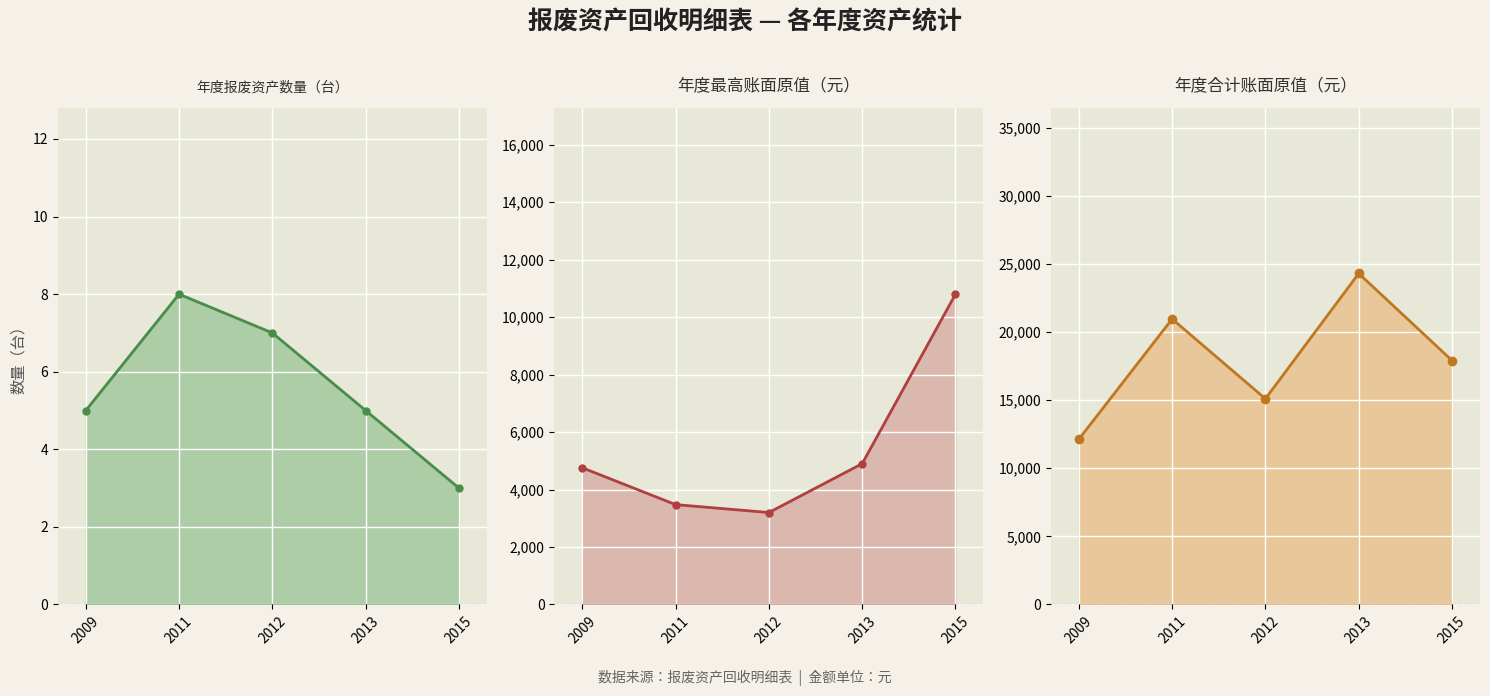

True or false: 合计账面原值 and 最高账面原值 intersect in this chart.

False